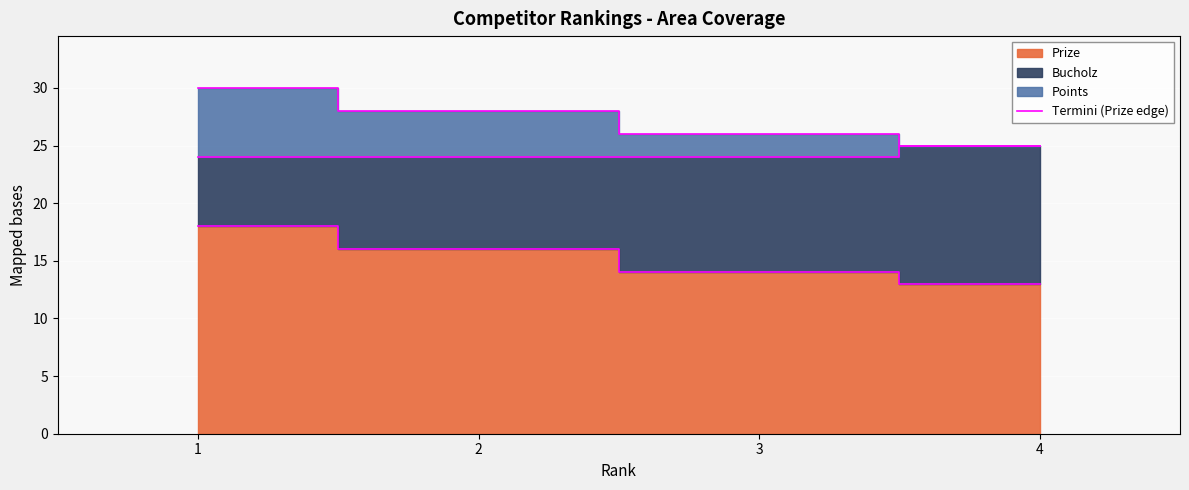

What is the value of the 2nd point from the left?

16